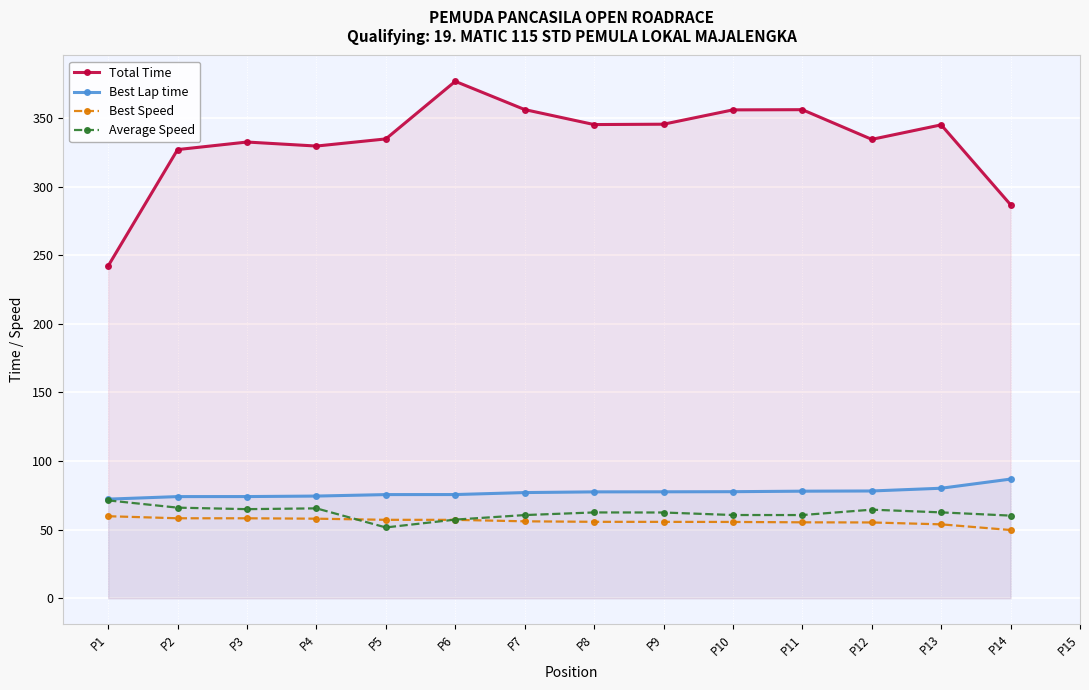

How many values in the Total Time series are below 345?

7